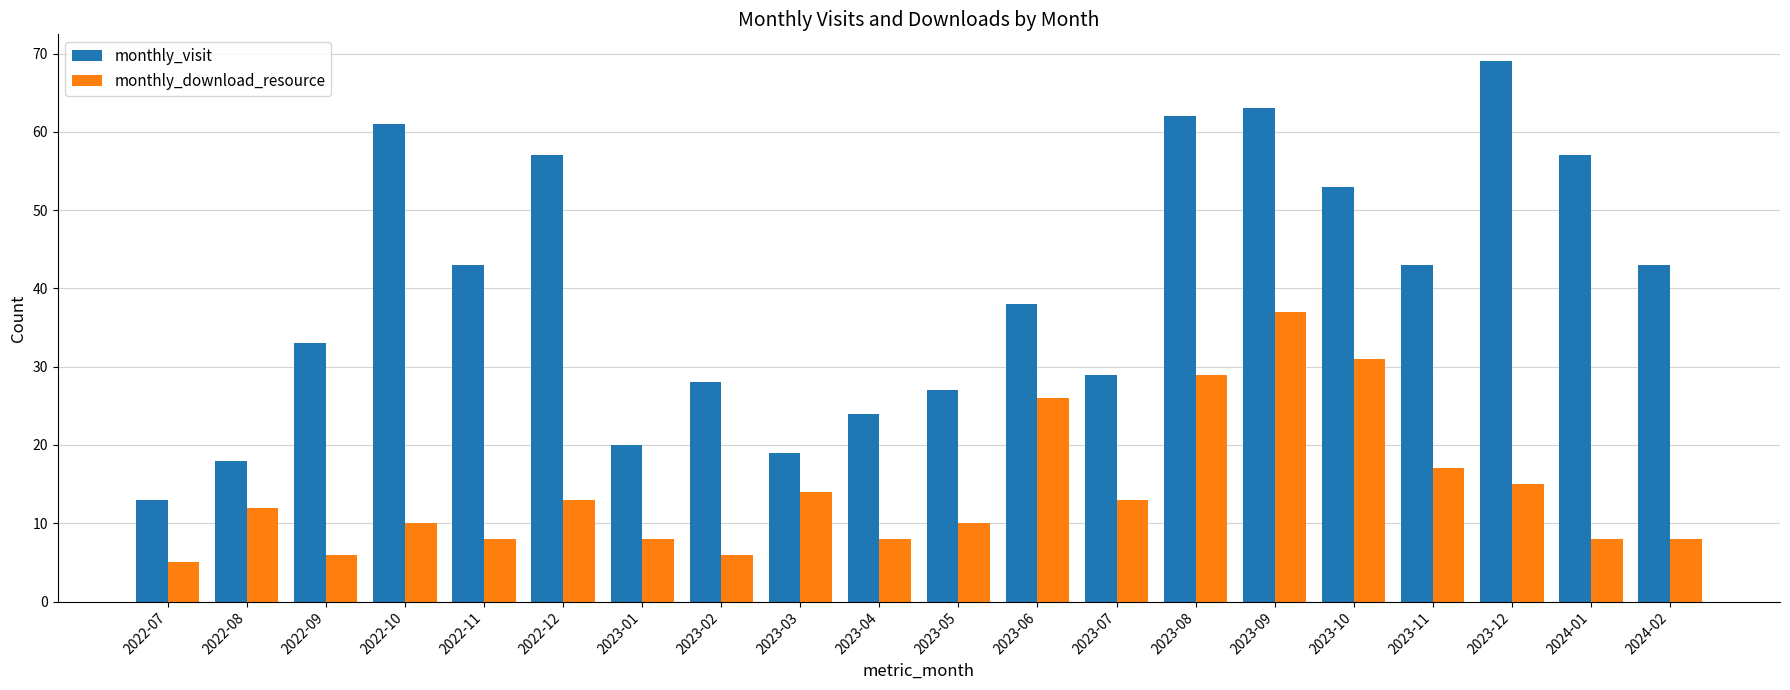

How many bars are there in each group?

2